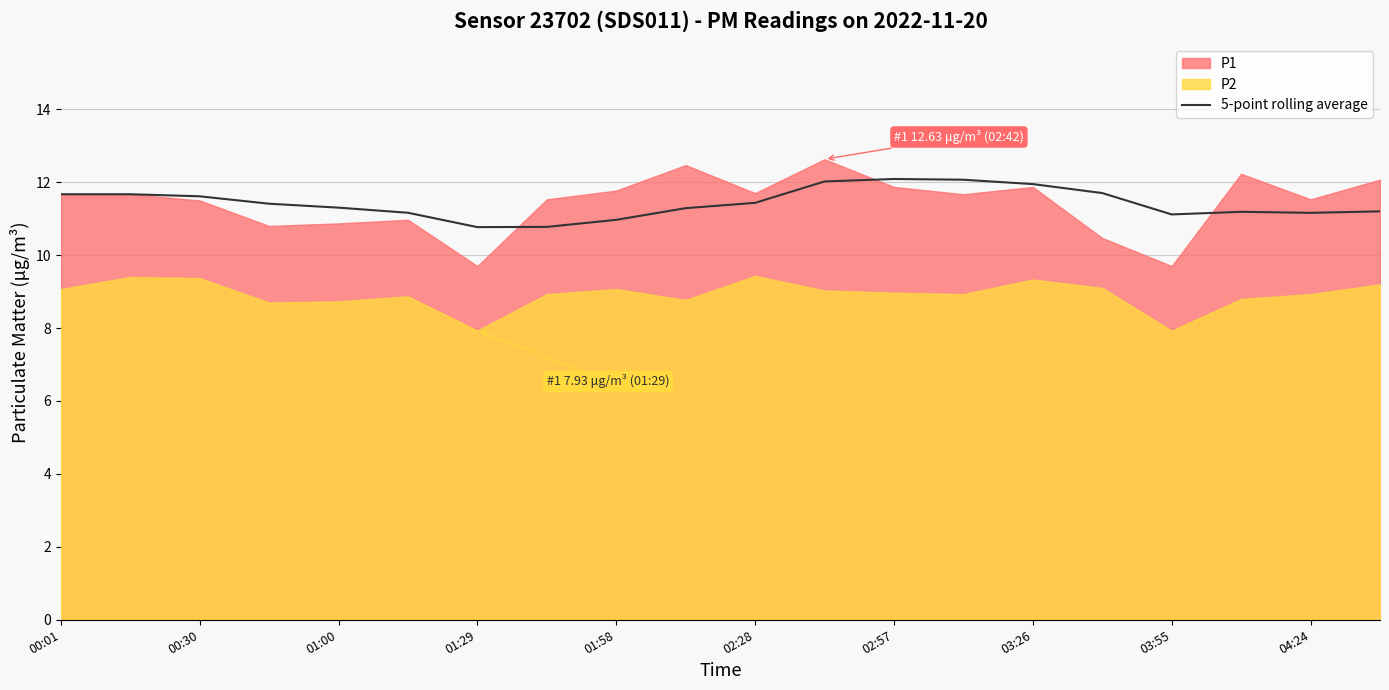

True or false: 5-point rolling average has a value of 11.4 at 02:28.

True